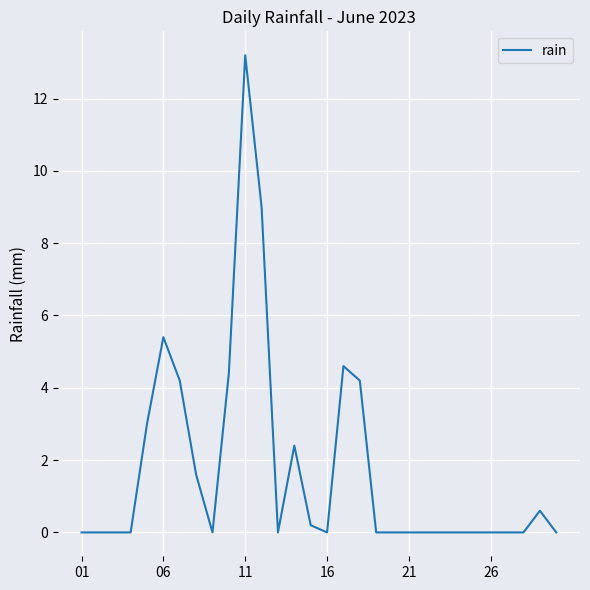

What is the greatest value displayed?

13.2